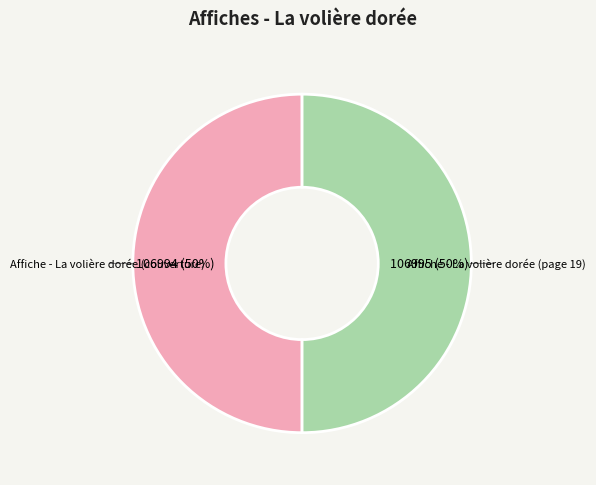

To the nearest percent, what is the average slice percentage?

50%